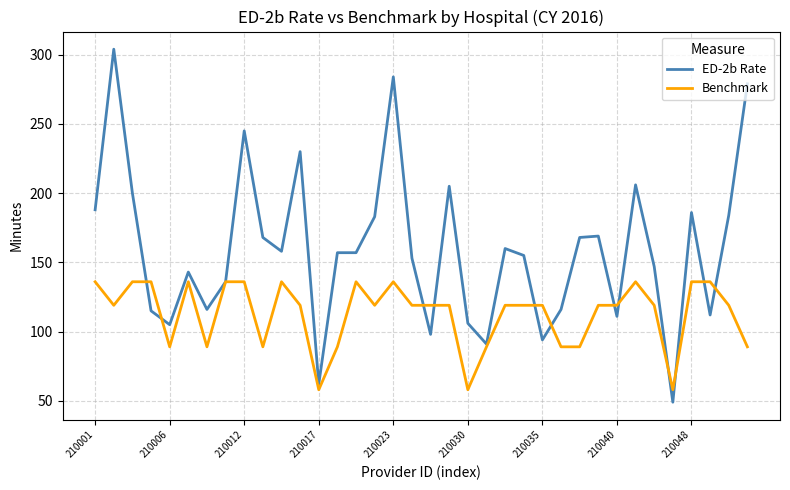

Count the Benchmark values in the range 89 to 136.

33